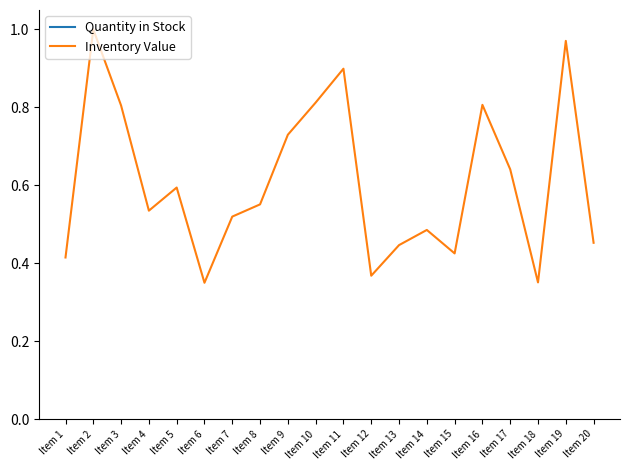

True or false: Inventory Value has a value of 0.4 at Item 18.

True